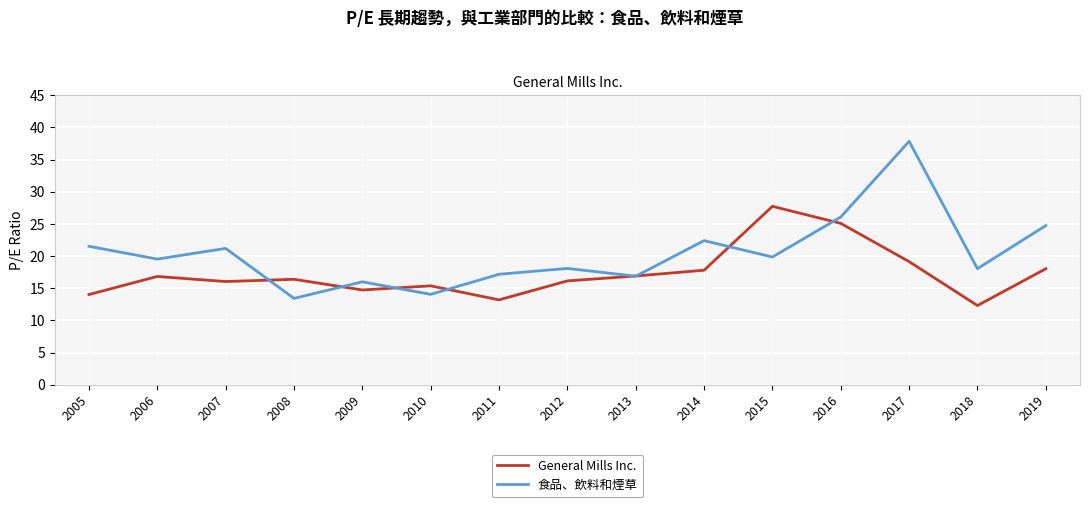

Does the chart have visible grid lines?

Yes